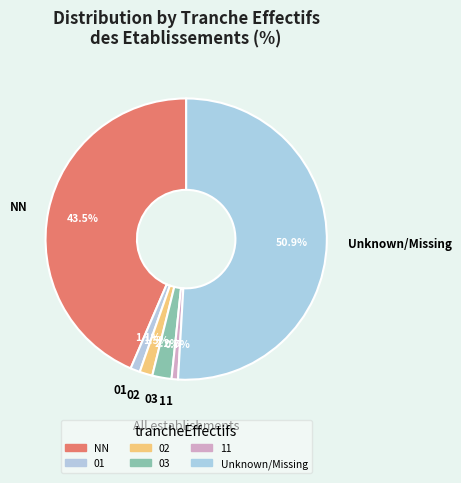

To the nearest percent, what is the combined percentage of NN and 02?

45%